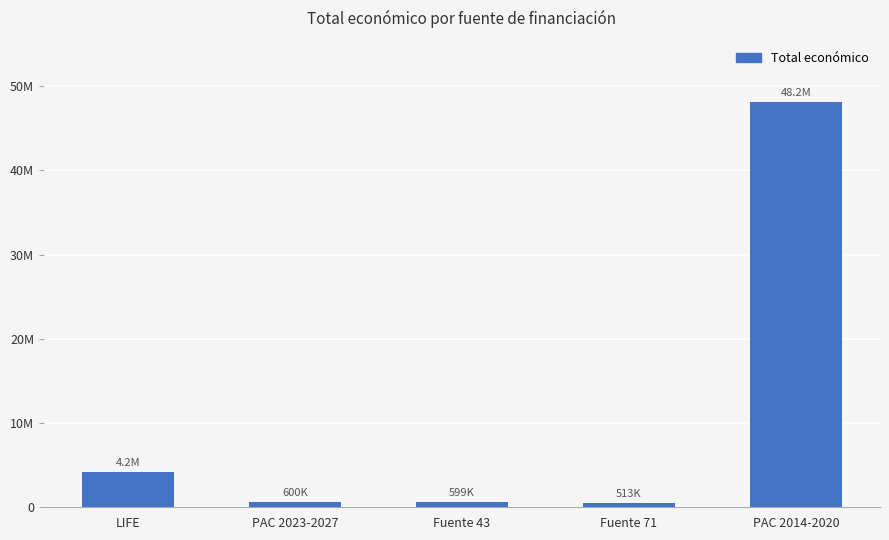

What is the value of the 1st bar from the left?

4158222